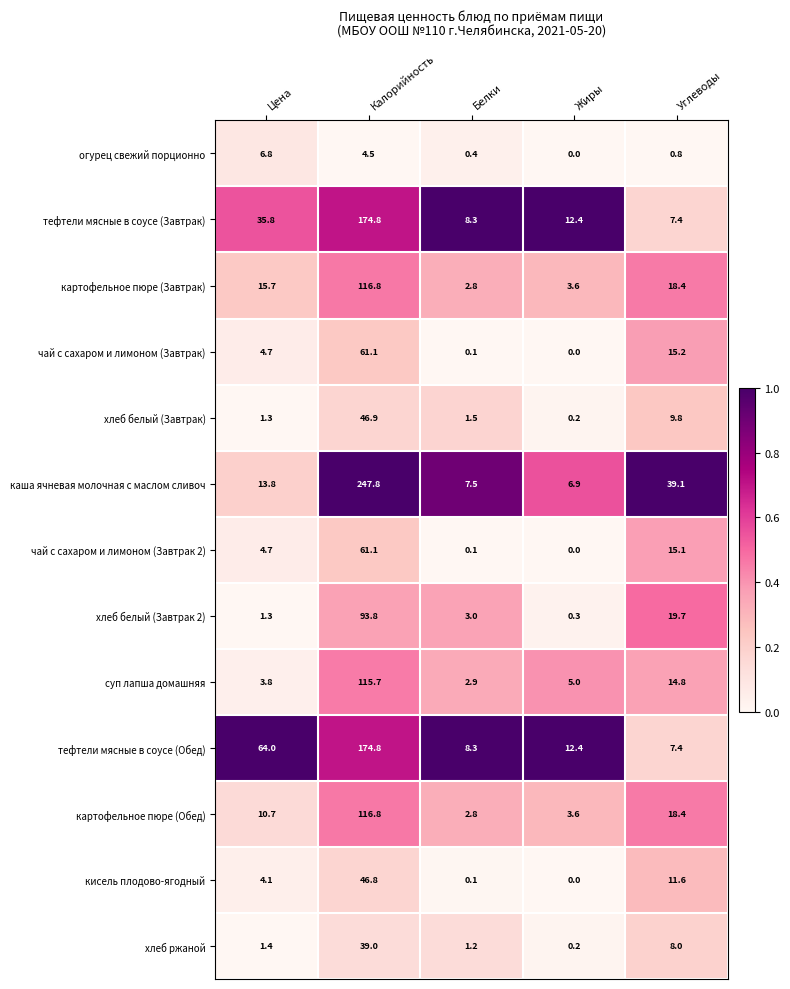

How many data points does each series have?

5